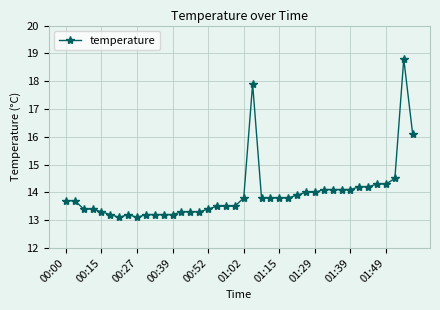

True or false: there are more than 0 points higher than both neighbors.

True